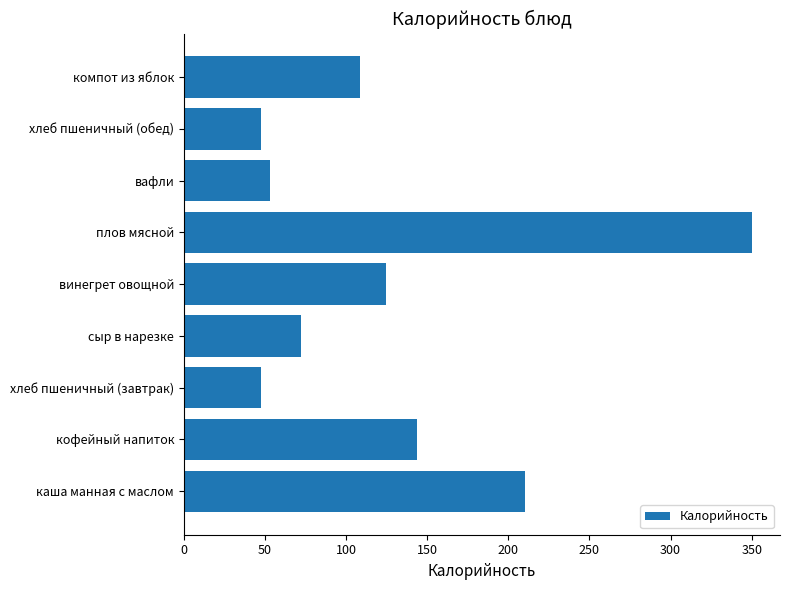

Which has a higher value, сыр в нарезке or каша манная с маслом?

каша манная с маслом